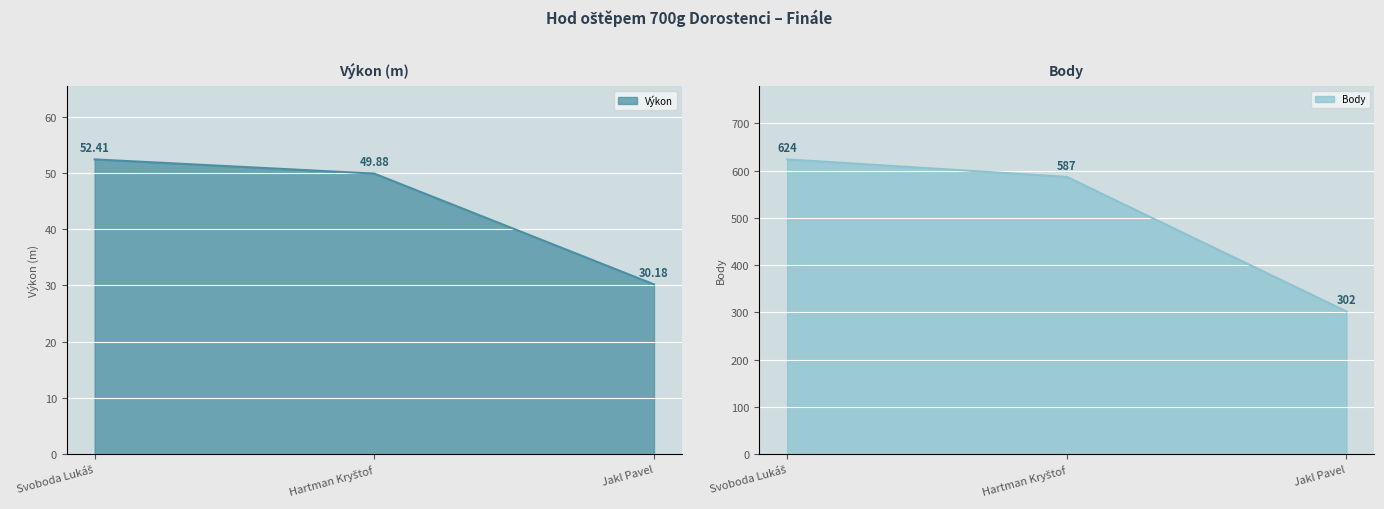

True or false: Body has a value of 302.0 at Jakl Pavel.

True